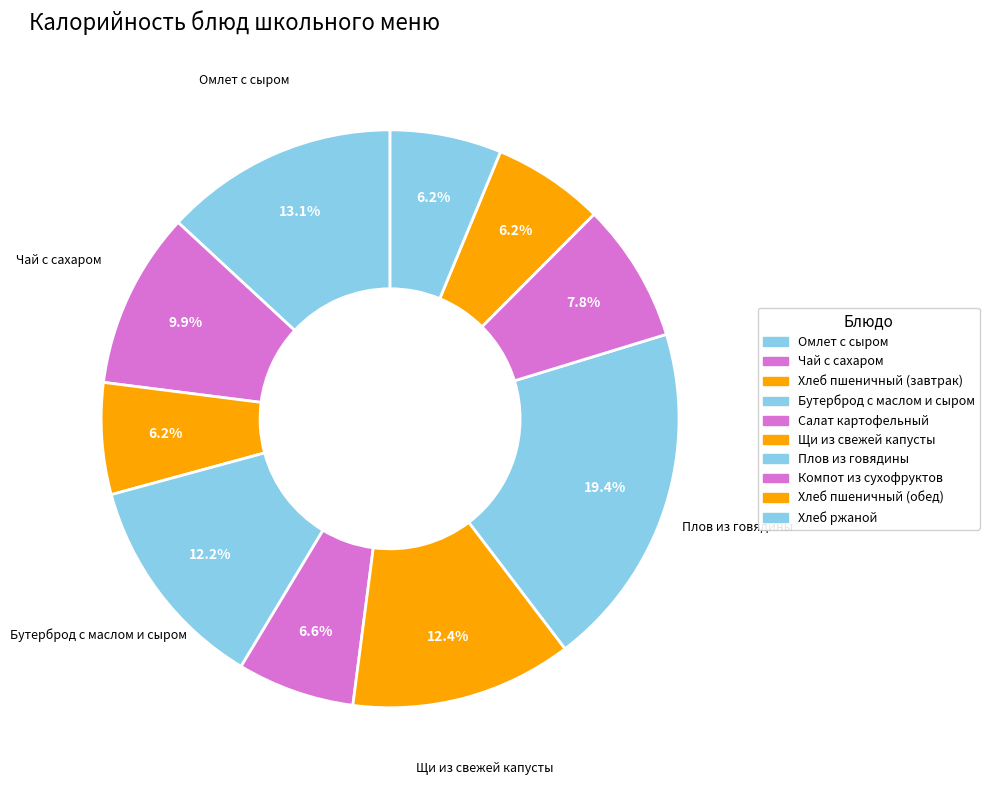

To the nearest percent, what percentage of the pie is Плов из говядины?

19%